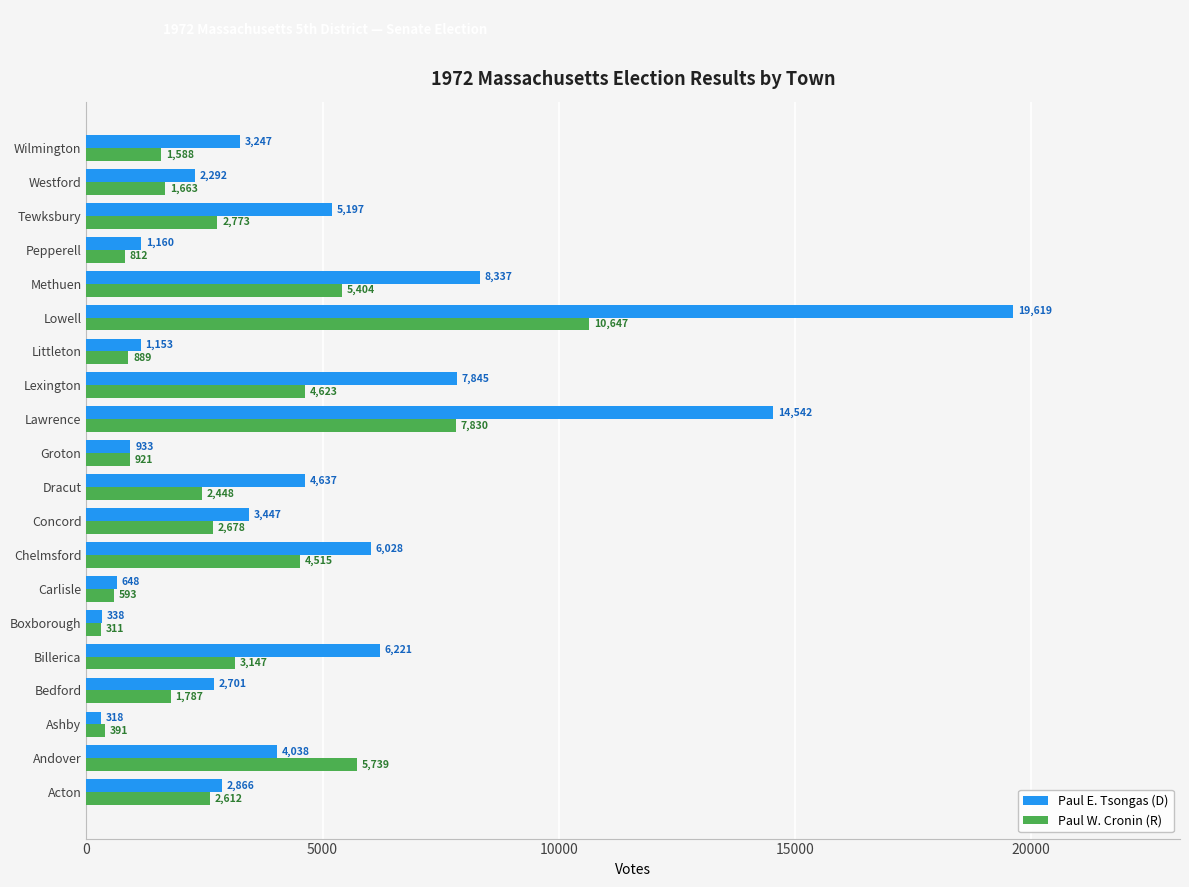

Rank the series at Concord from lowest to highest value.

Paul W. Cronin (R), Paul E. Tsongas (D)